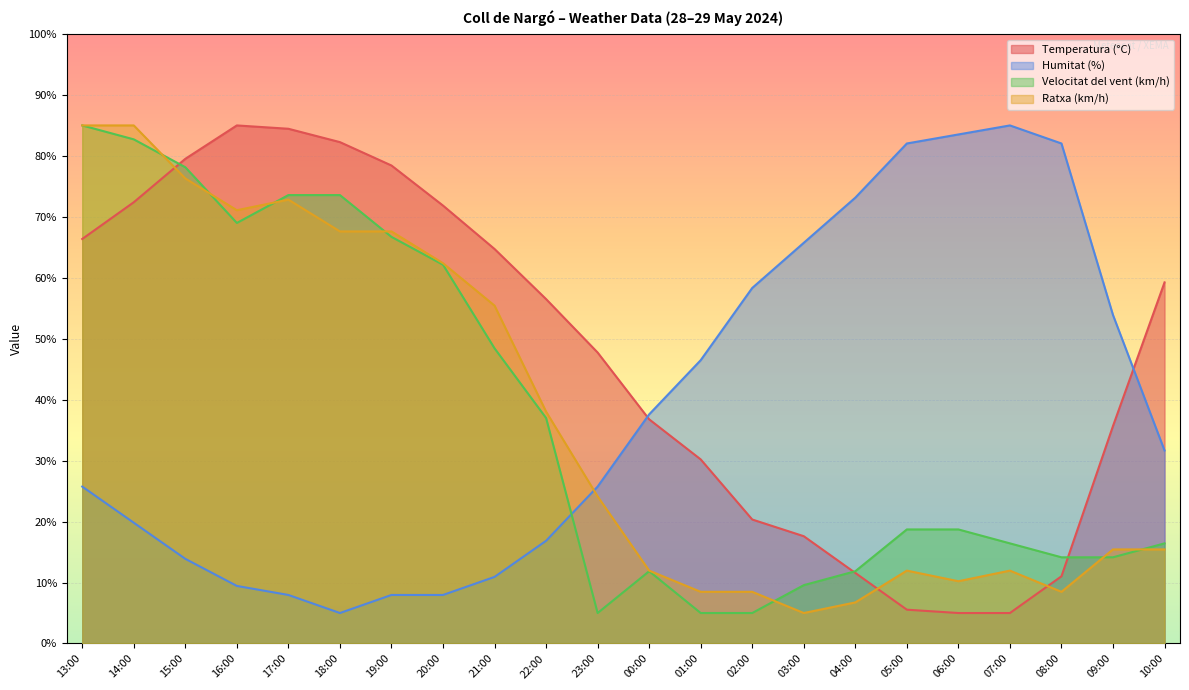

What is the sum of the Ratxa (km/h) values at 16:00 and 08:00?

79.6